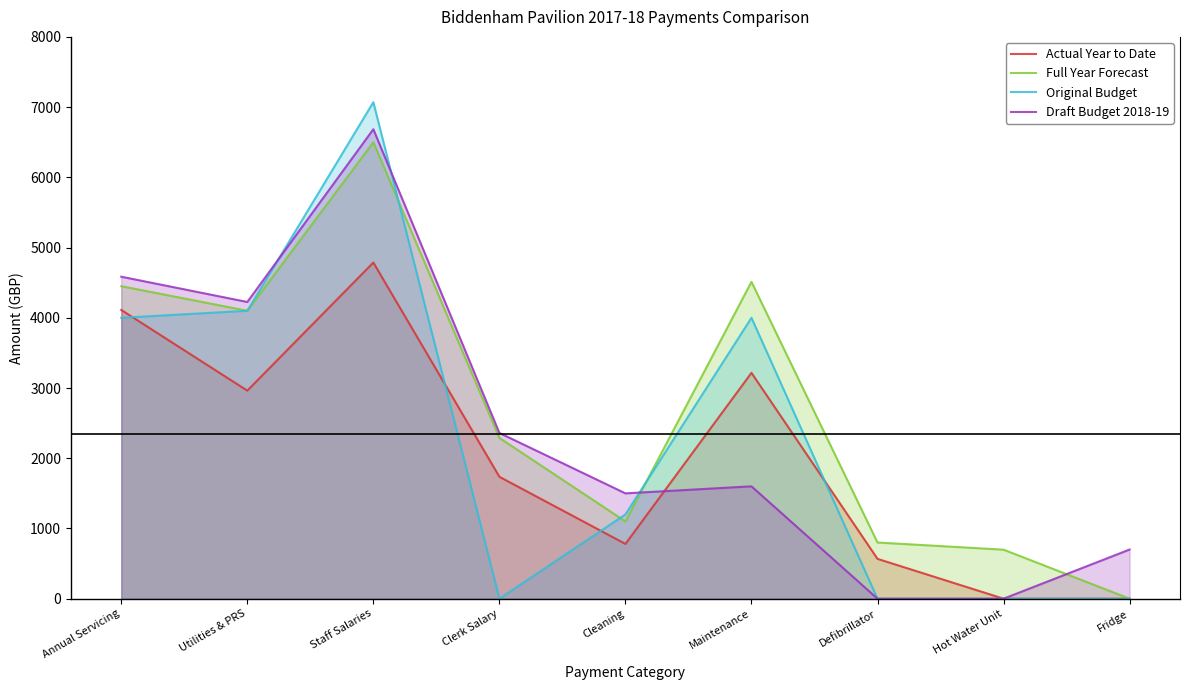

What is the label of the 6th point from the left?

Maintenance